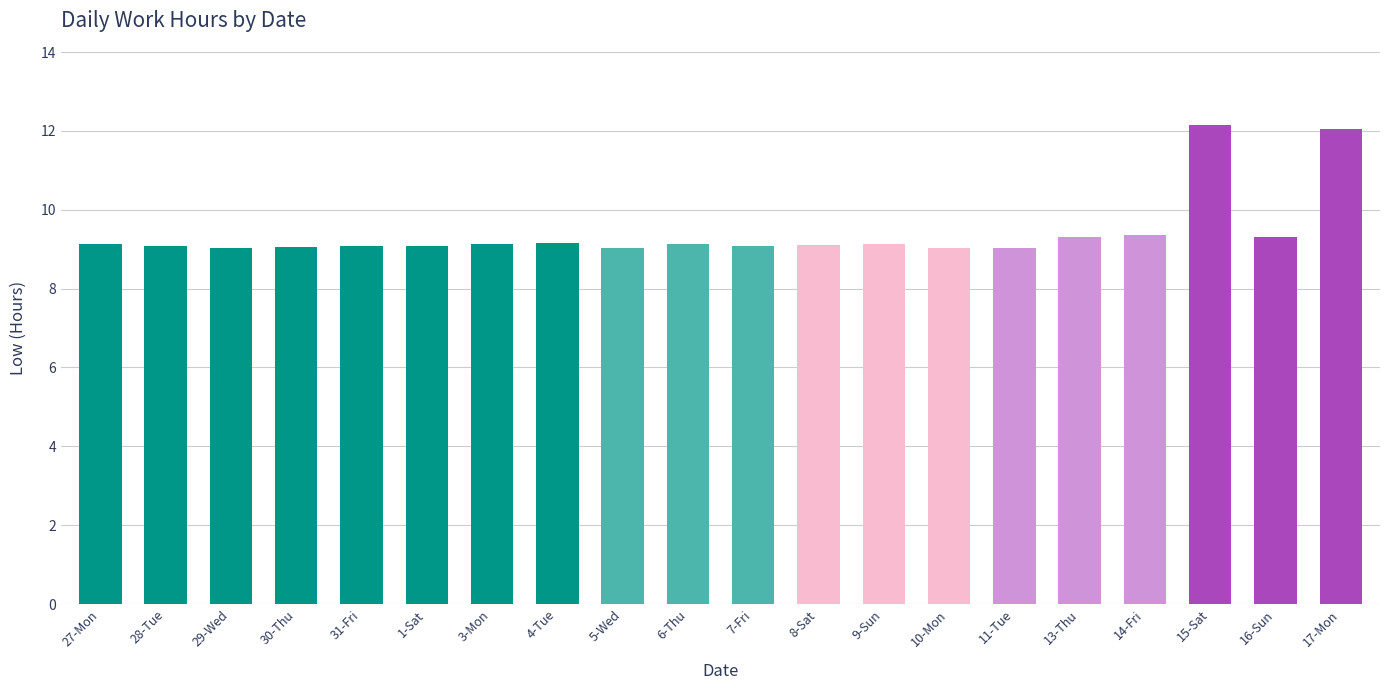

What is the greatest value displayed?

12.2